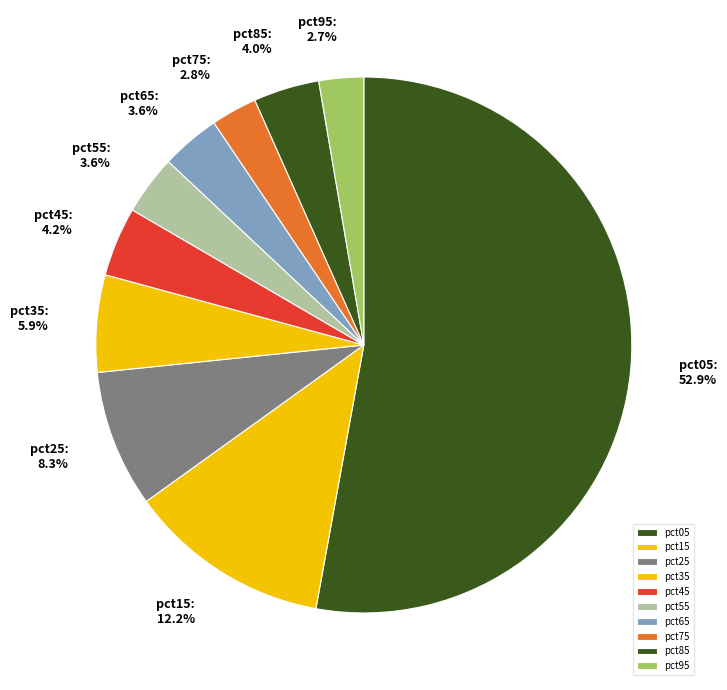

Does any single category account for the majority?

Yes